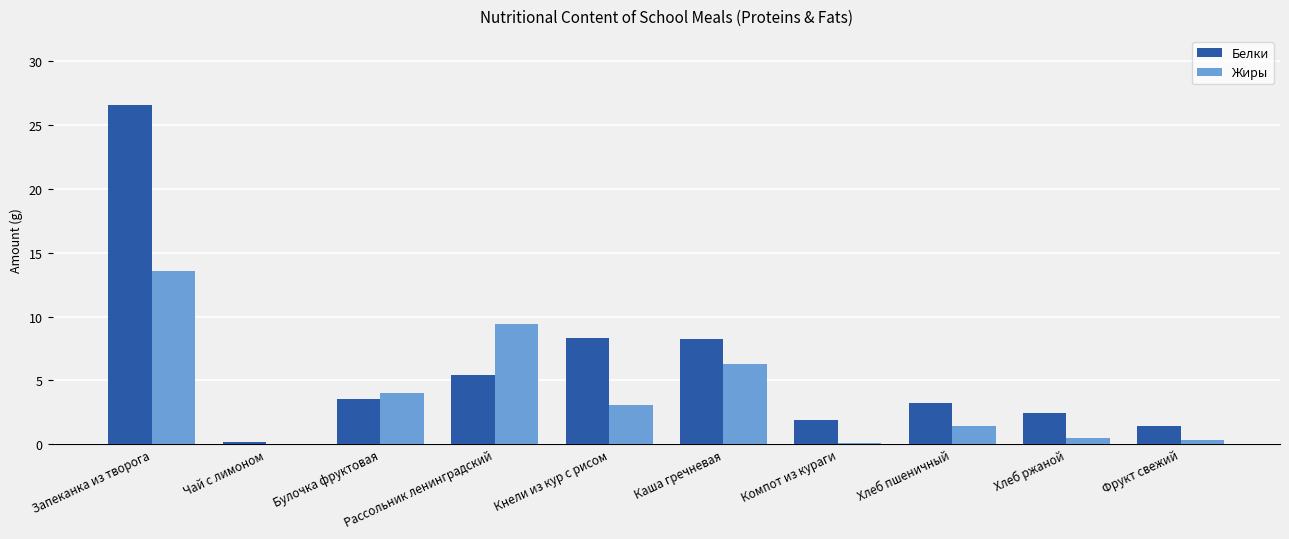

How many data points in Белки are above 3?

6